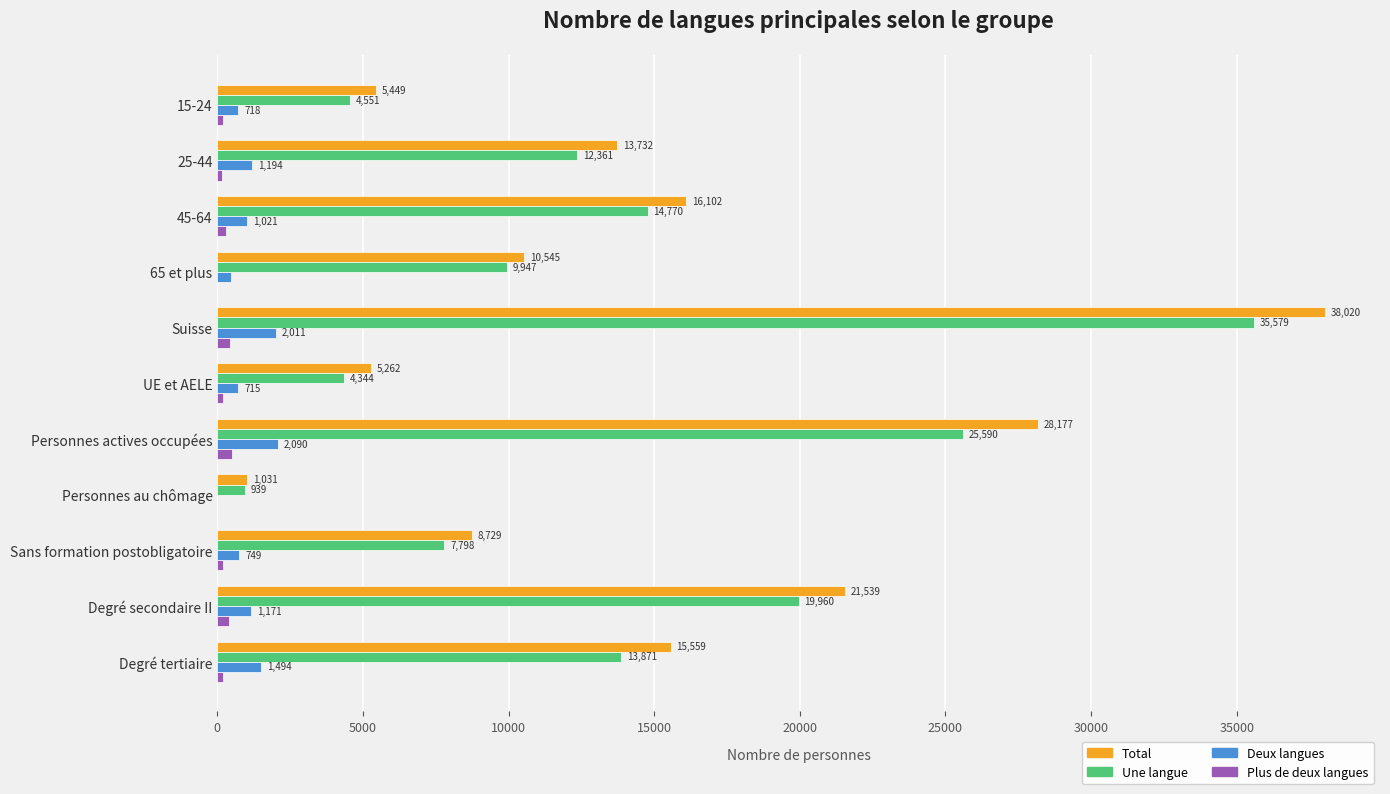

How many positive values does the Deux langues series have?

10